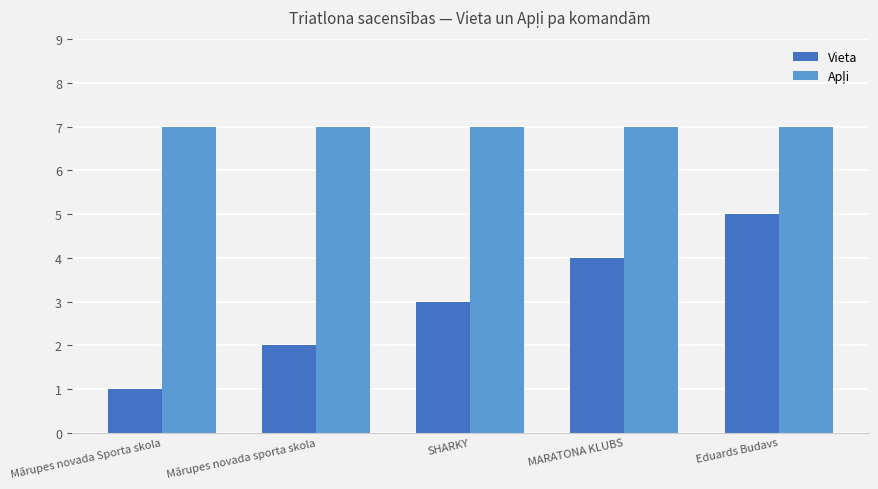

Which series changed the most between Mārupes novada sporta skola and MARATONA KLUBS?

Vieta